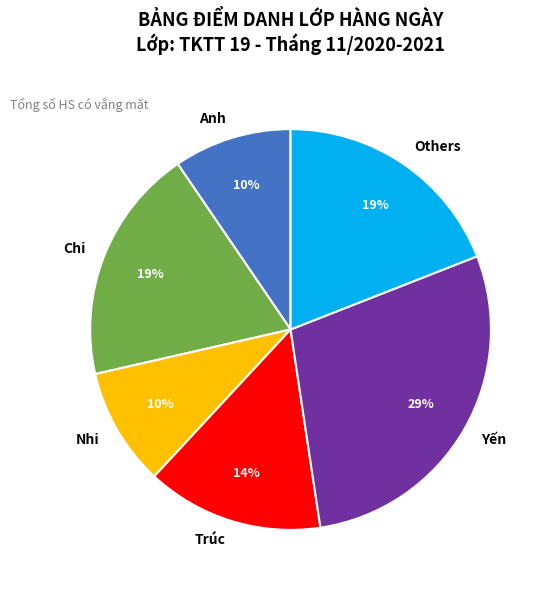

True or false: Yến accounts for 29% of the total.

True